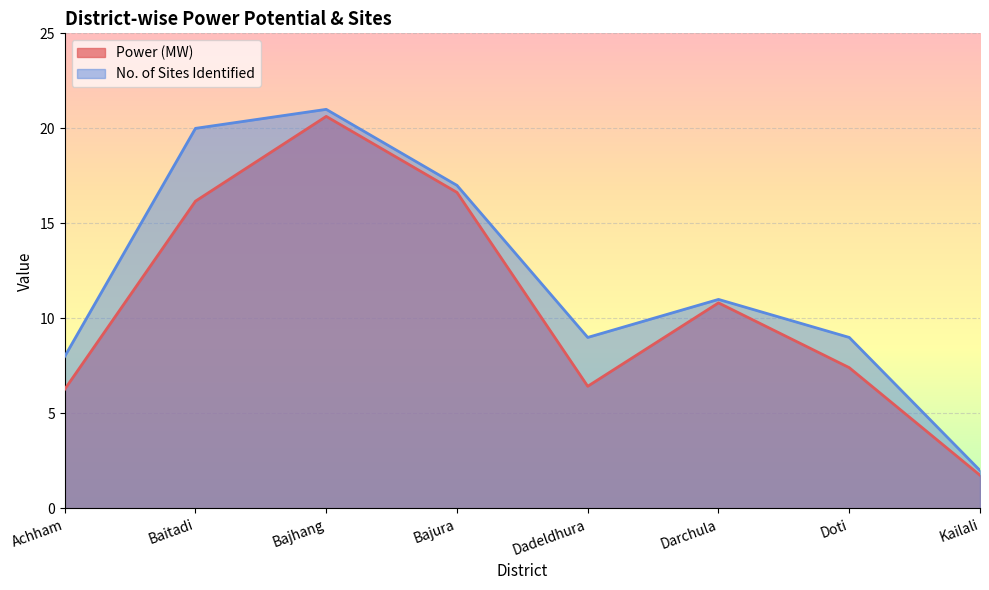

What is the difference between the Power (MW) values at Doti and Bajura?

9.2